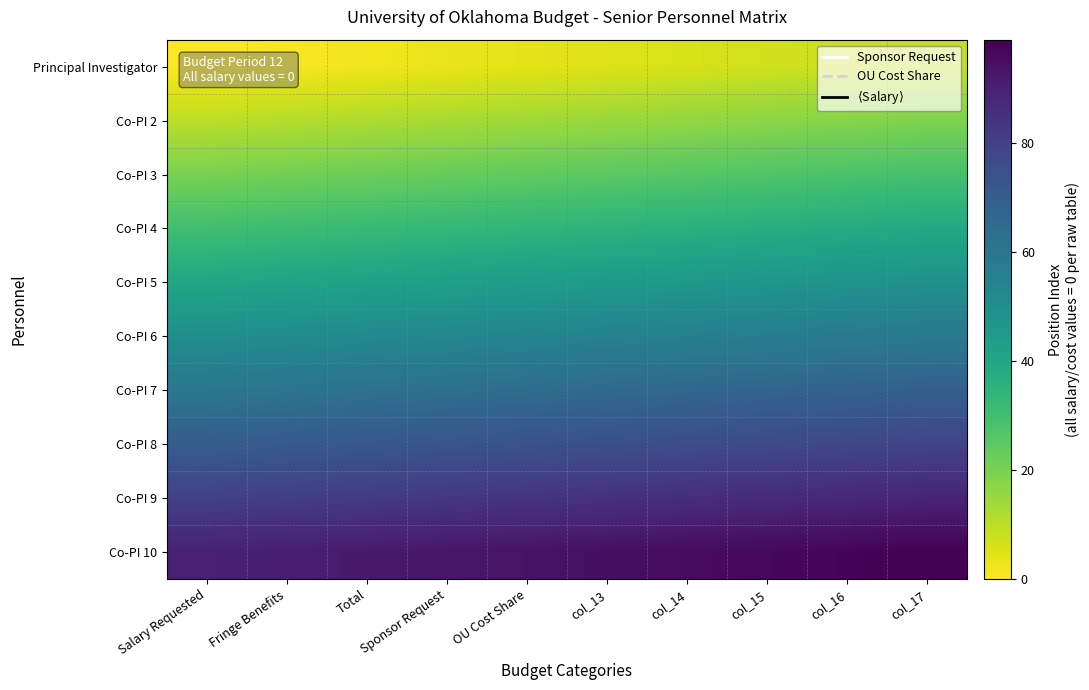

Reading right to left, transcribe all the data shown in this chart.

Principal Investigator: col_17=9	col_16=8	col_15=7	col_14=6	col_13=5	OU Cost Share=4	Sponsor Request=3	Total=2	Fringe Benefits=1	Salary Requested=0
Co-PI 2: col_17=19	col_16=18	col_15=17	col_14=16	col_13=15	OU Cost Share=14	Sponsor Request=13	Total=12	Fringe Benefits=11	Salary Requested=10
Co-PI 3: col_17=29	col_16=28	col_15=27	col_14=26	col_13=25	OU Cost Share=24	Sponsor Request=23	Total=22	Fringe Benefits=21	Salary Requested=20
Co-PI 4: col_17=39	col_16=38	col_15=37	col_14=36	col_13=35	OU Cost Share=34	Sponsor Request=33	Total=32	Fringe Benefits=31	Salary Requested=30
Co-PI 5: col_17=49	col_16=48	col_15=47	col_14=46	col_13=45	OU Cost Share=44	Sponsor Request=43	Total=42	Fringe Benefits=41	Salary Requested=40
Co-PI 6: col_17=59	col_16=58	col_15=57	col_14=56	col_13=55	OU Cost Share=54	Sponsor Request=53	Total=52	Fringe Benefits=51	Salary Requested=50
Co-PI 7: col_17=69	col_16=68	col_15=67	col_14=66	col_13=65	OU Cost Share=64	Sponsor Request=63	Total=62	Fringe Benefits=61	Salary Requested=60
Co-PI 8: col_17=79	col_16=78	col_15=77	col_14=76	col_13=75	OU Cost Share=74	Sponsor Request=73	Total=72	Fringe Benefits=71	Salary Requested=70
Co-PI 9: col_17=89	col_16=88	col_15=87	col_14=86	col_13=85	OU Cost Share=84	Sponsor Request=83	Total=82	Fringe Benefits=81	Salary Requested=80
Co-PI 10: col_17=99	col_16=98	col_15=97	col_14=96	col_13=95	OU Cost Share=94	Sponsor Request=93	Total=92	Fringe Benefits=91	Salary Requested=90